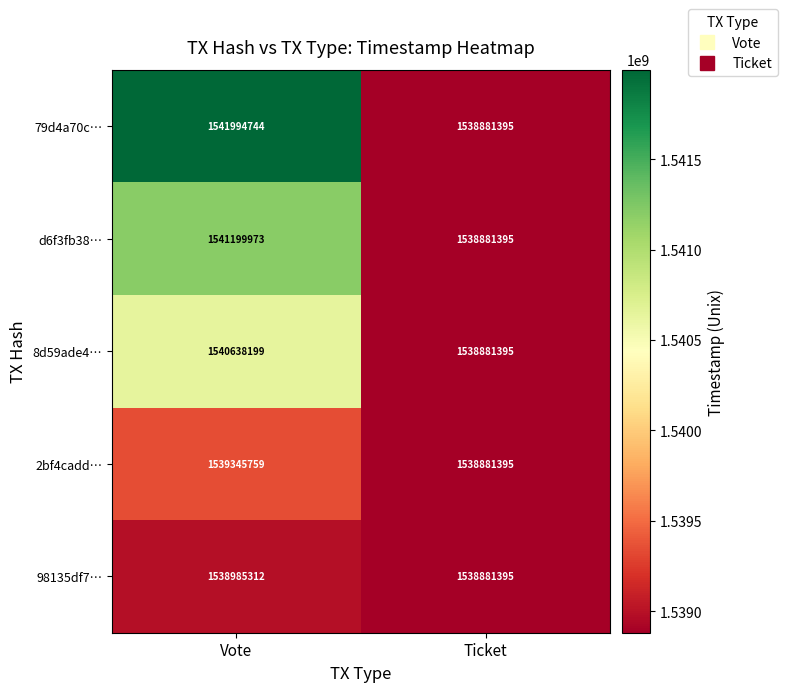

What is the total value across all series at Ticket?

7694406975